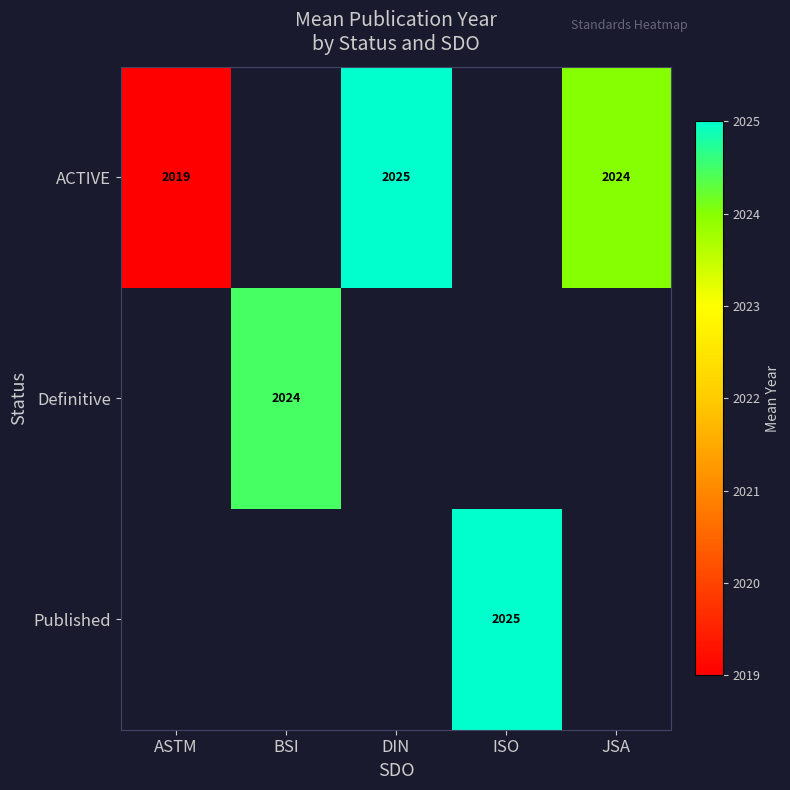

The Definitive series shows 448 at BSI. True or false?

False